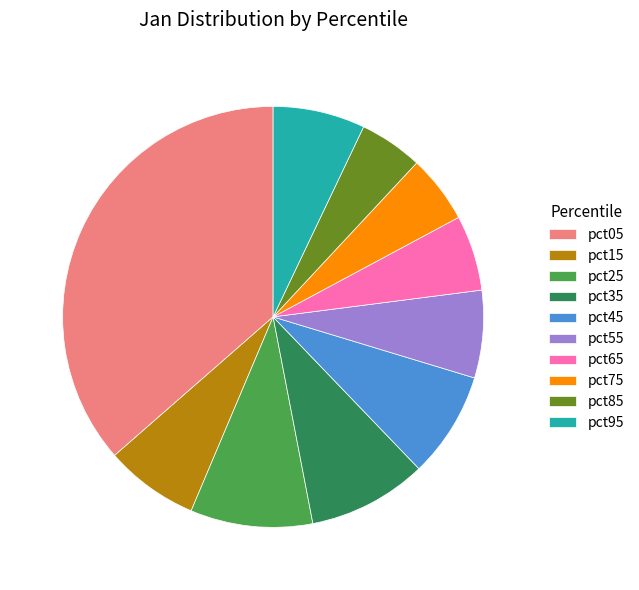

Which category has the biggest portion of the pie?

pct05